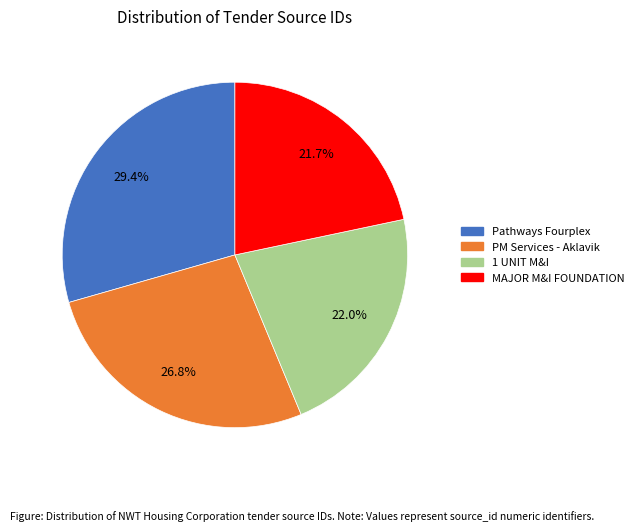

Is there a majority slice in this chart?

No